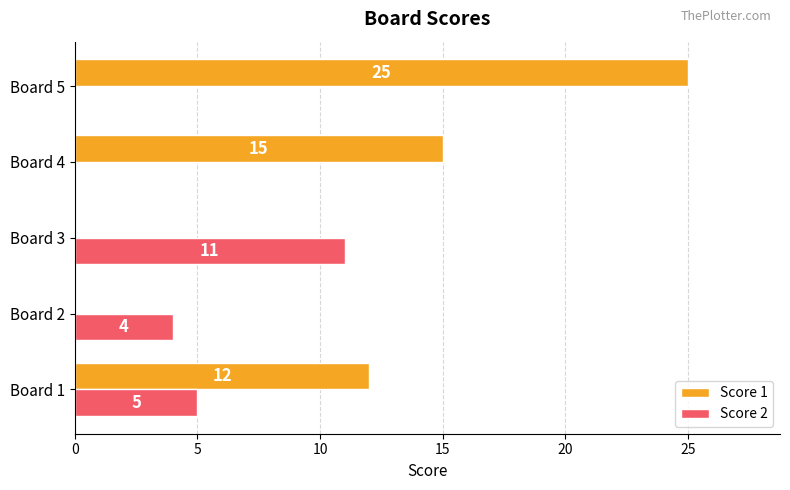

Between Board 1 and Board 5, which series saw the biggest shift?

Score 1